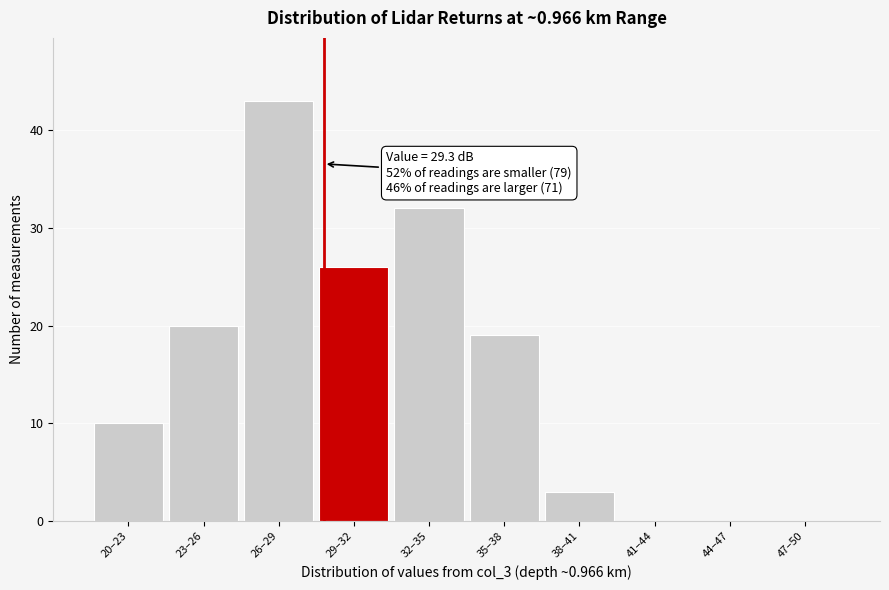

Reading left to right, what are all the values shown in this chart?

20–23=10	23–26=20	26–29=43	29–32=26	32–35=32	35–38=19	38–41=3	41–44=0	44–47=0	47–50=0